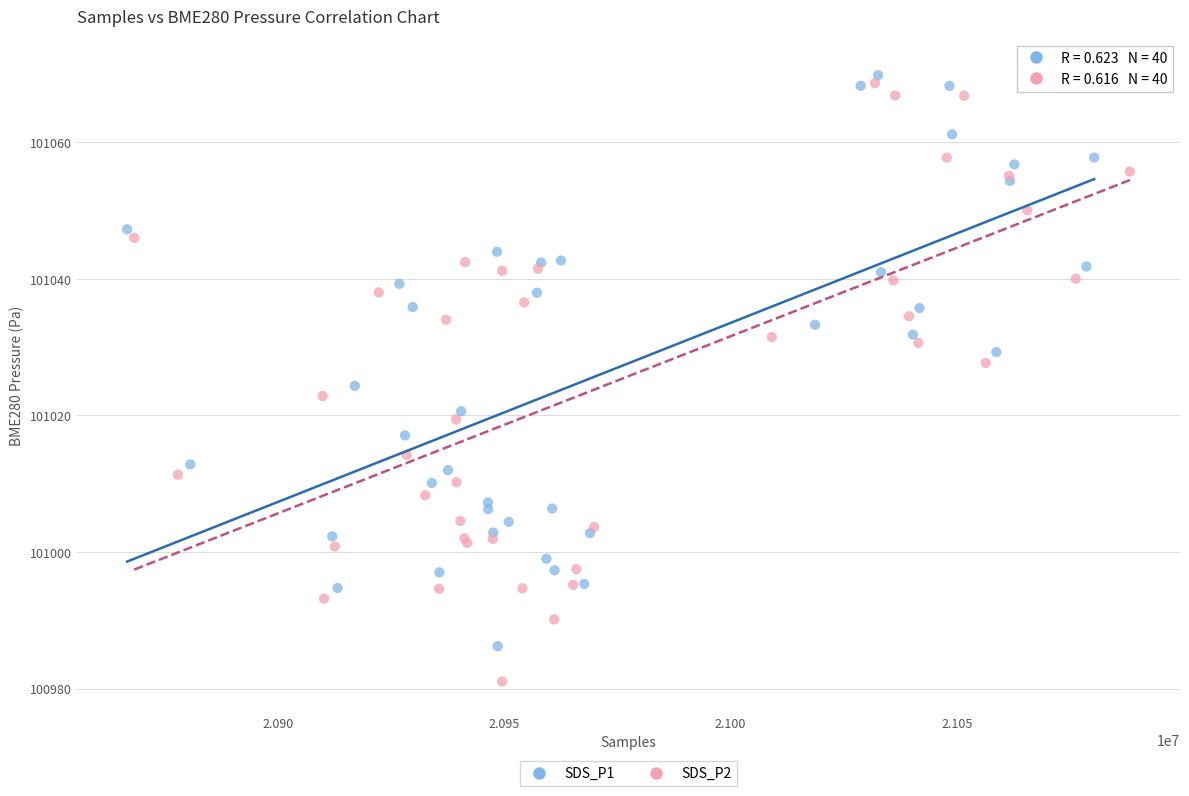

Which series reaches the minimum Y coordinate?

SDS_P2